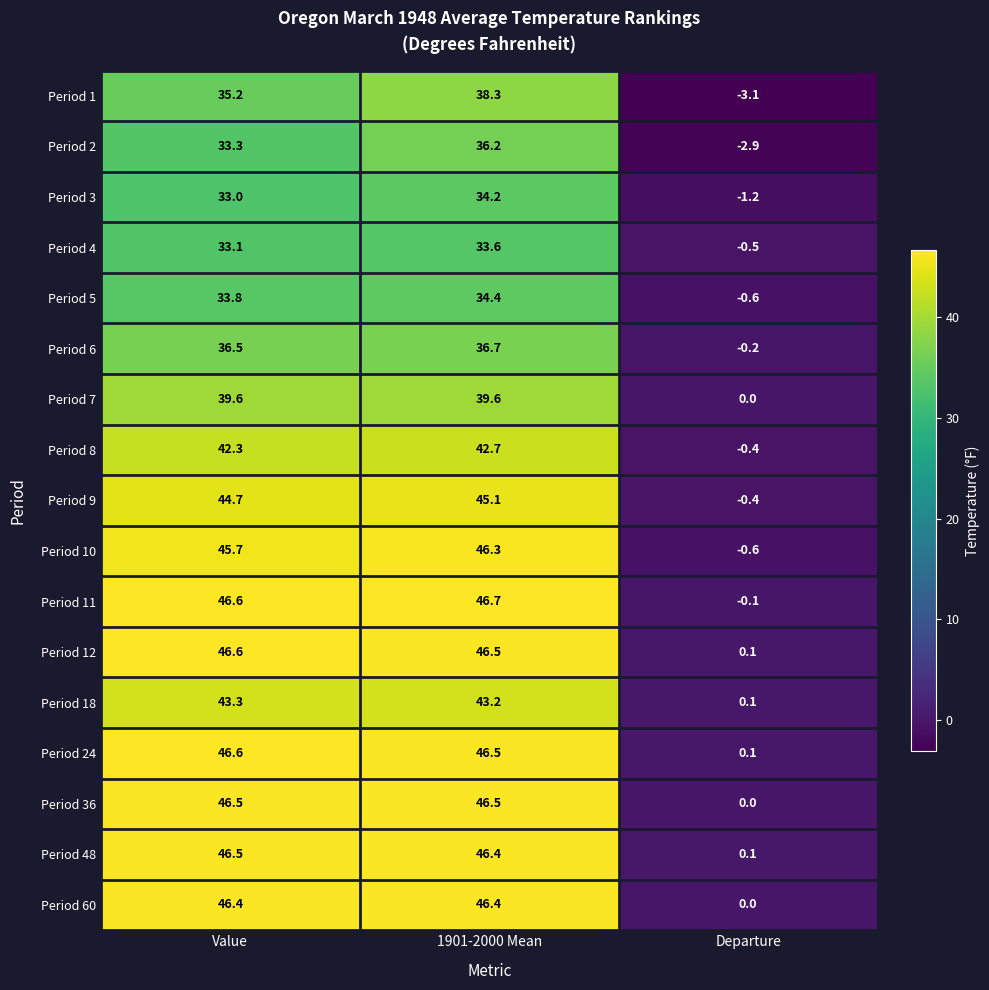

True or false: Period 11 has a value of 63.4 at 1901-2000 Mean.

False